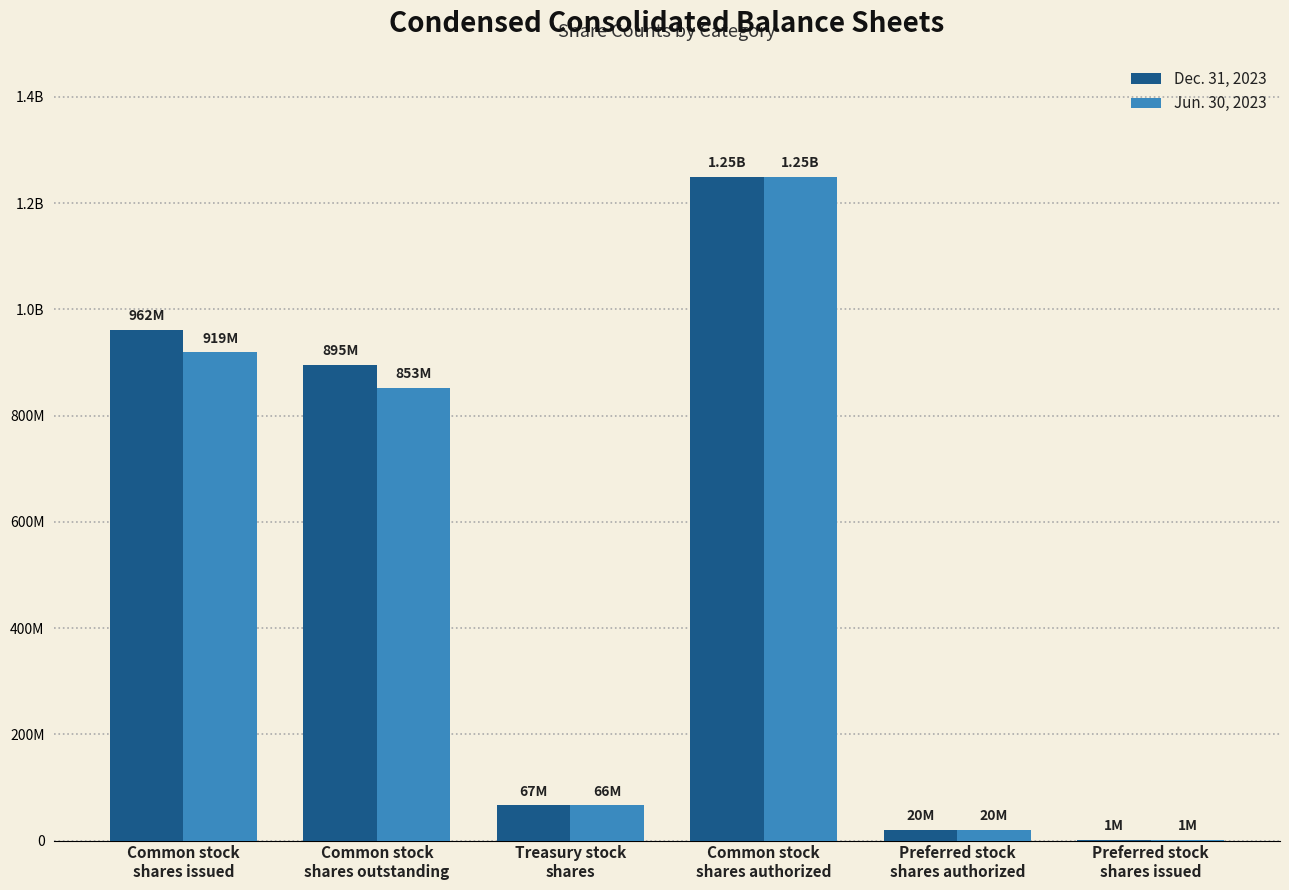

Are the bars horizontal?

No